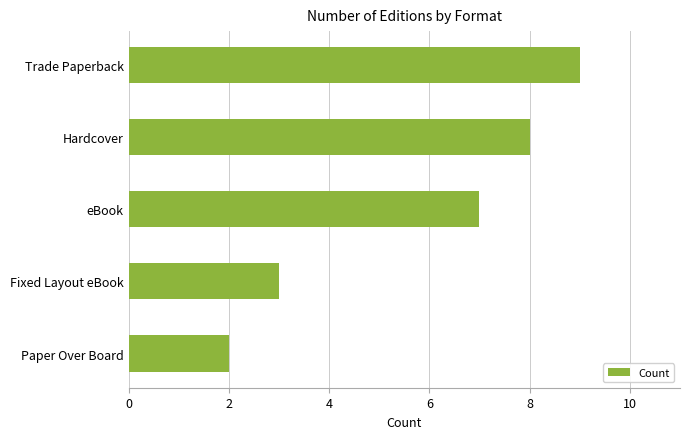

What is the change in value from Fixed Layout eBook to Trade Paperback?

+6